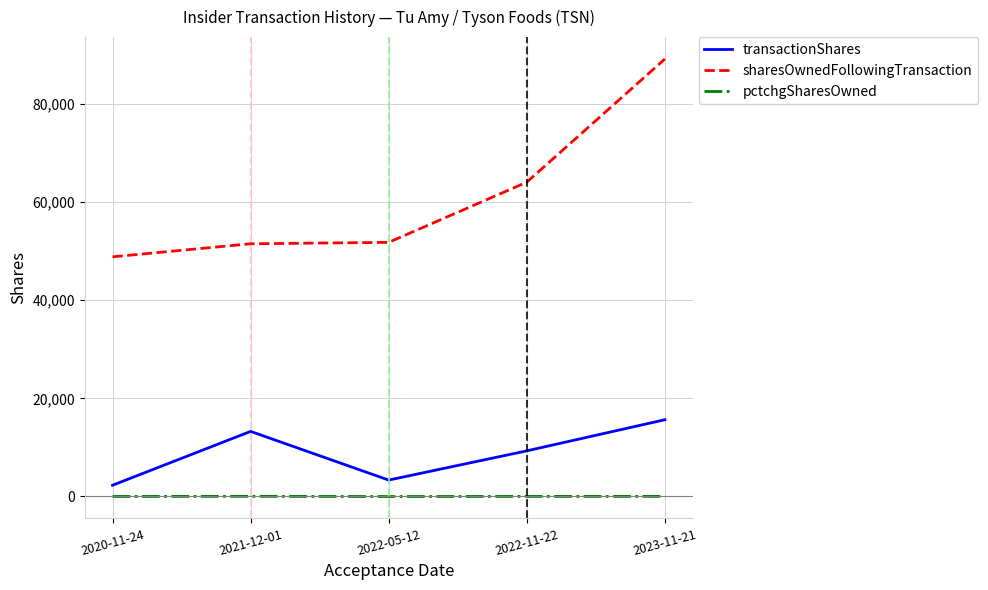

Which series has the widest spread of values?

sharesOwnedFollowingTransaction